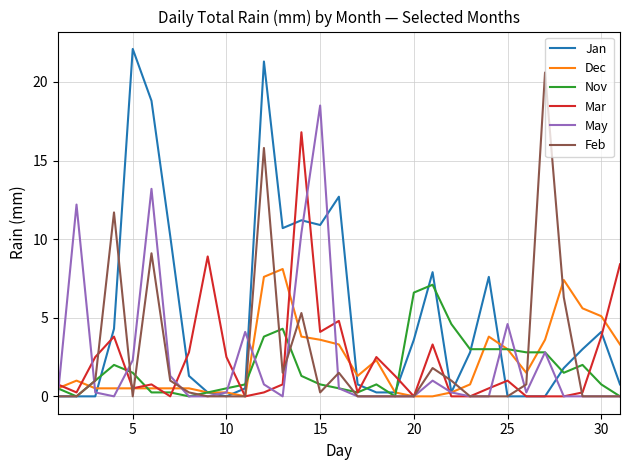

Which series has the widest spread of values?

Jan